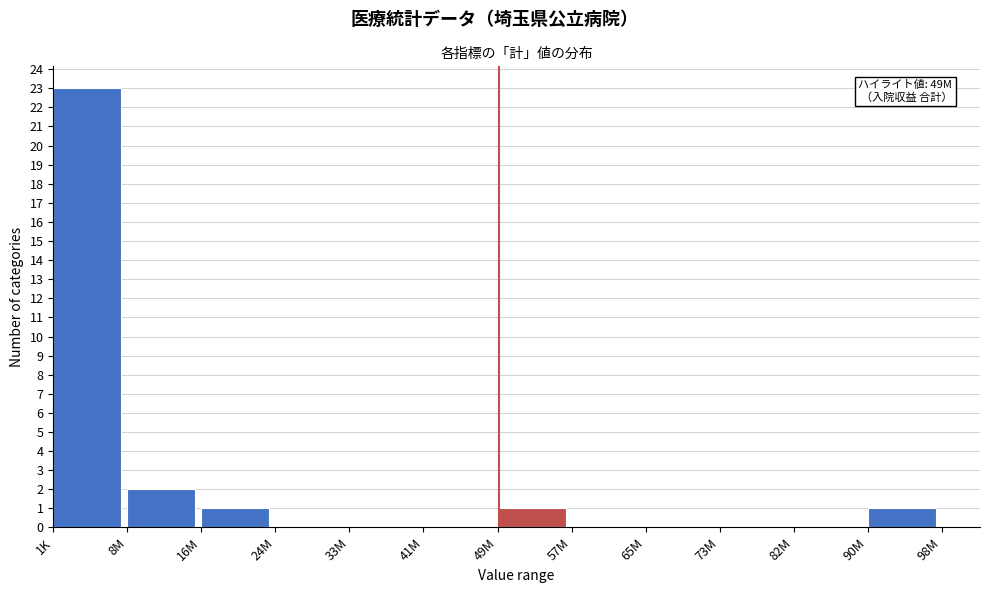

Reading left to right, extract all data points from this chart.

1K=23	8M=2	16M=1	24M=0	33M=0	41M=0	49M=1	57M=0	65M=0	73M=0	82M=0	90M=1